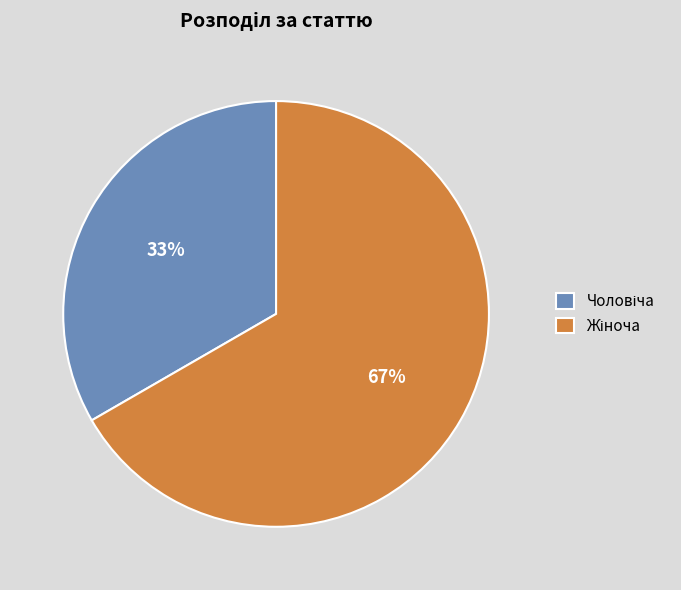

Is there a majority slice in this chart?

Yes